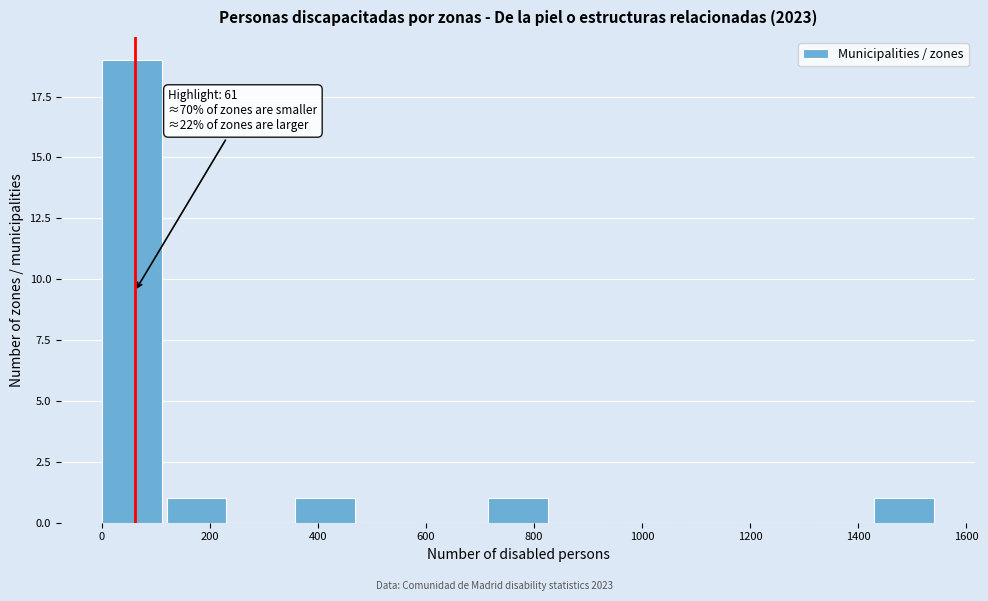

Over which range of the x-axis is the bar tallest?

0 to 120